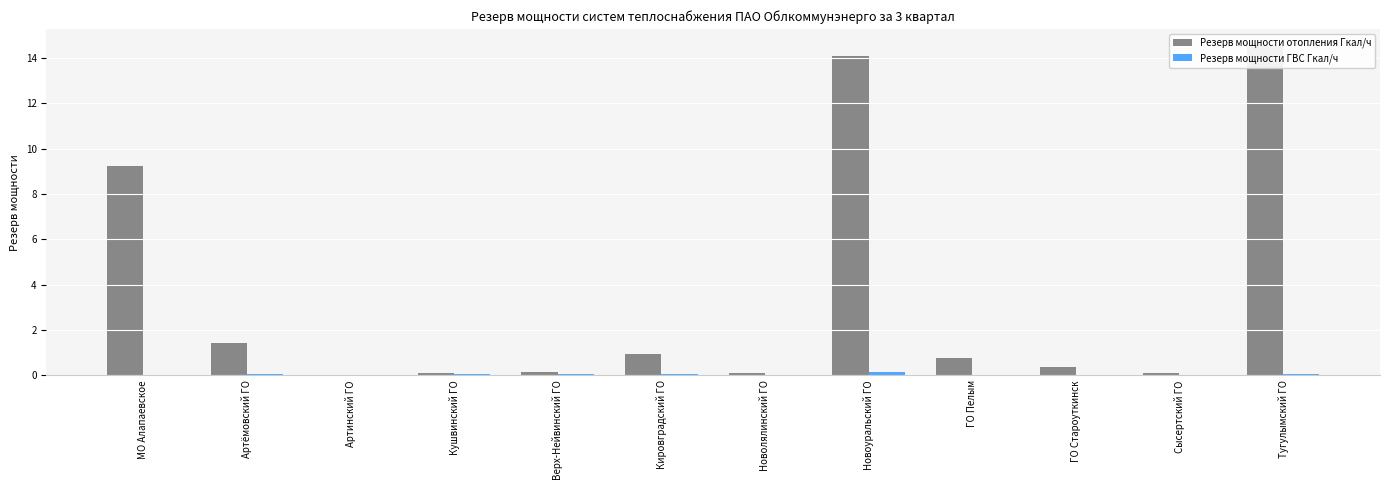

Which category has the highest value in the Резерв мощности ГВС Гкал/ч series?

Новоуральский ГО